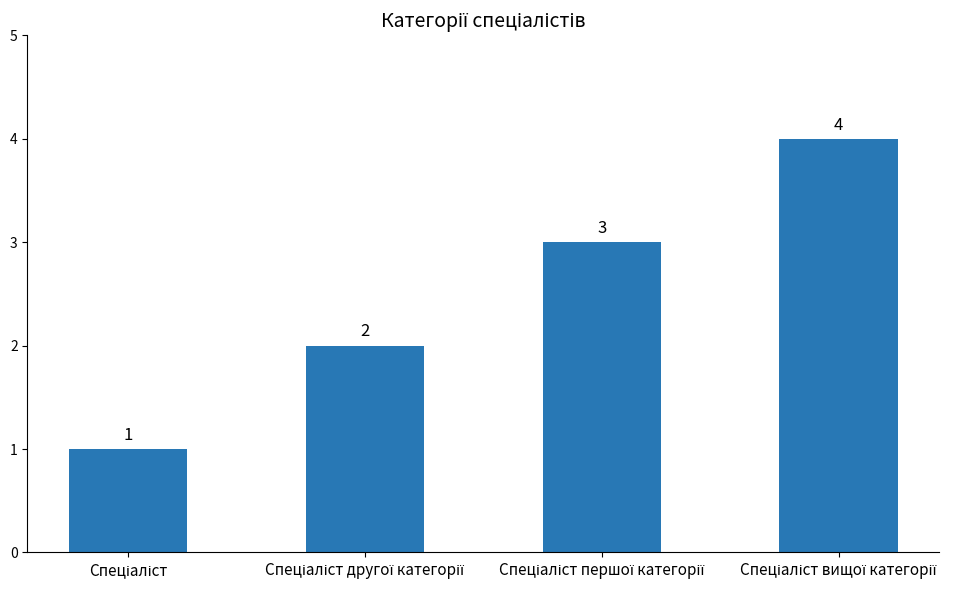

Does the chart contain any negative values?

No